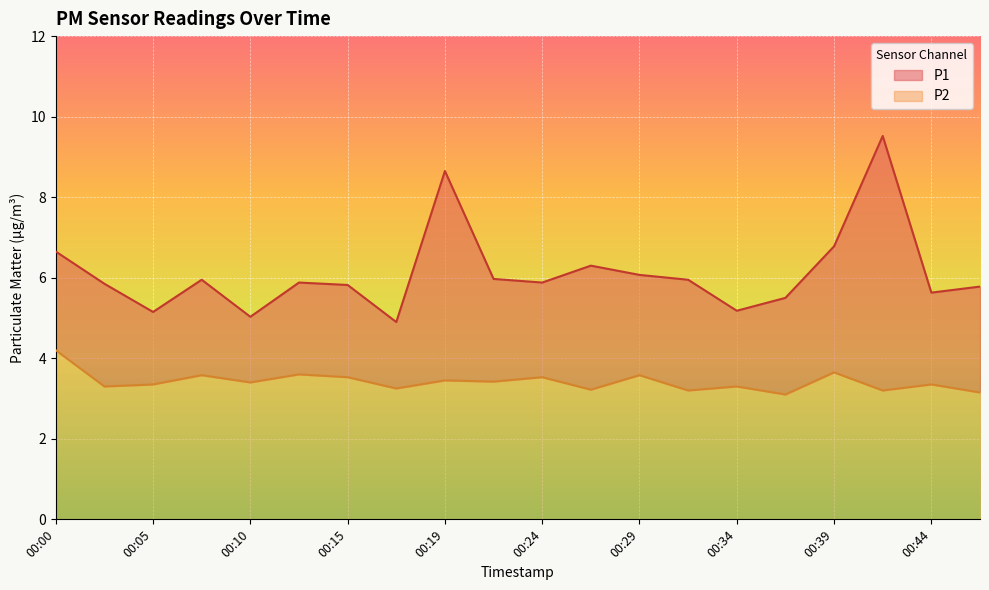

In P1, how many points are lower than both neighbors (excluding endpoints)?

6